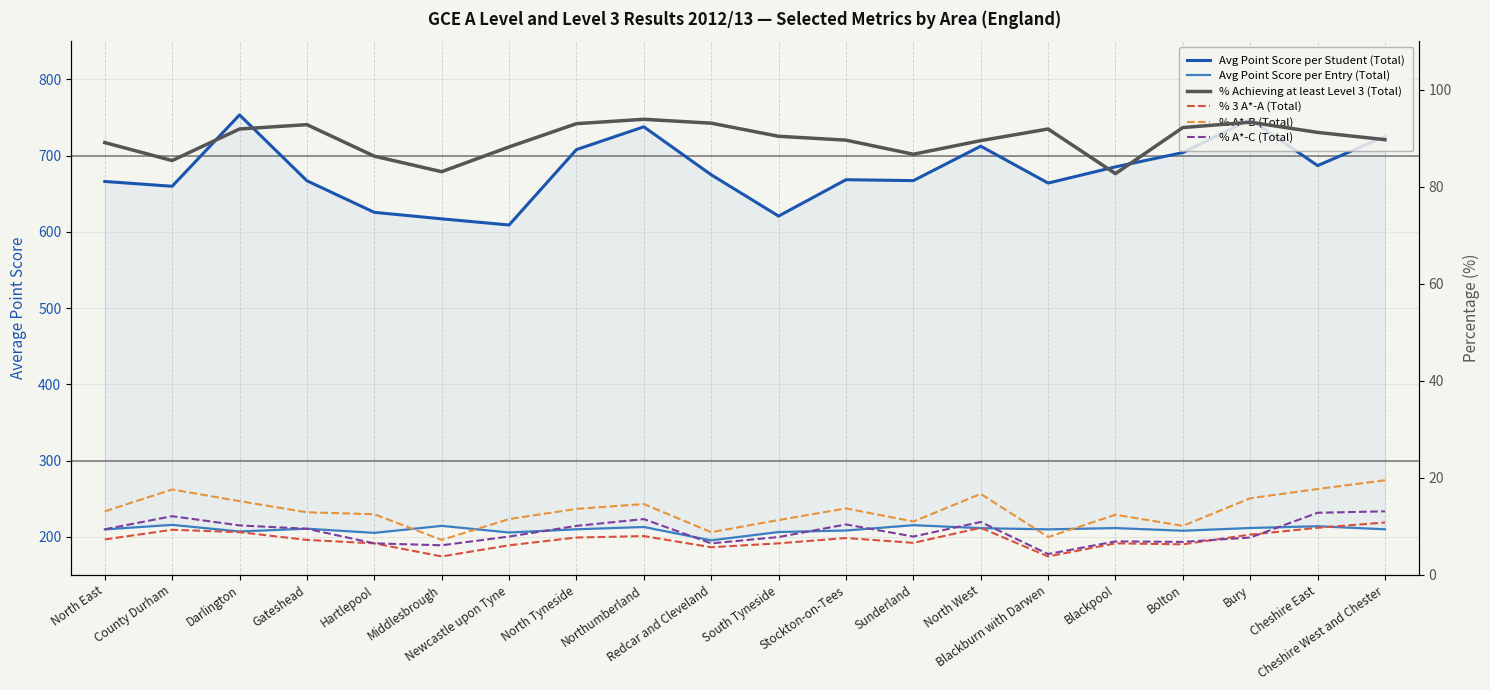

What is the label of the 20th point from the right?

North East